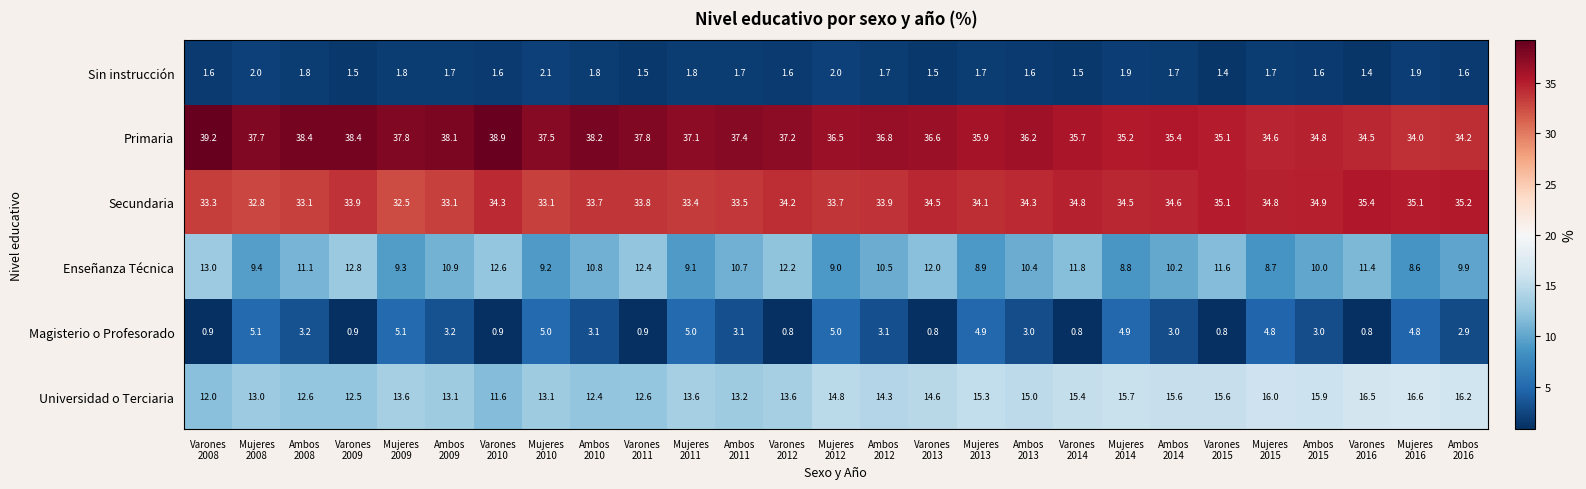

At which category does the chart reach its peak across all series?

Varones
2008